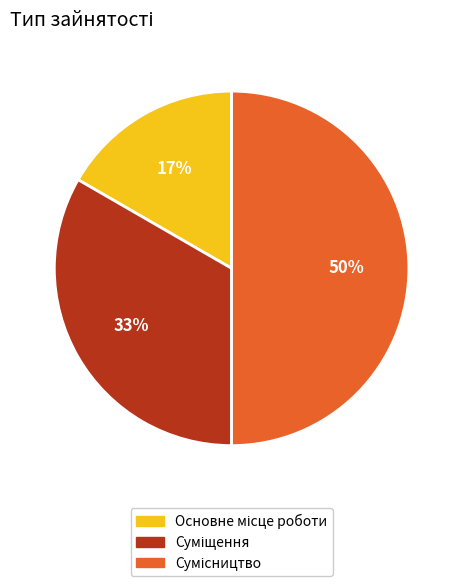

To the nearest percent, what is the average slice percentage?

33%